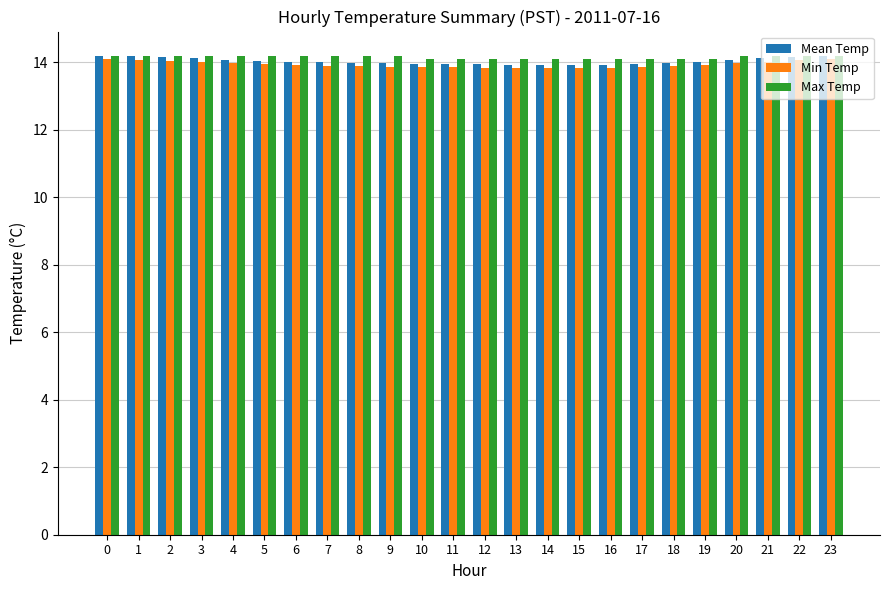

What is the lowest value of the Max Temp series?

14.1